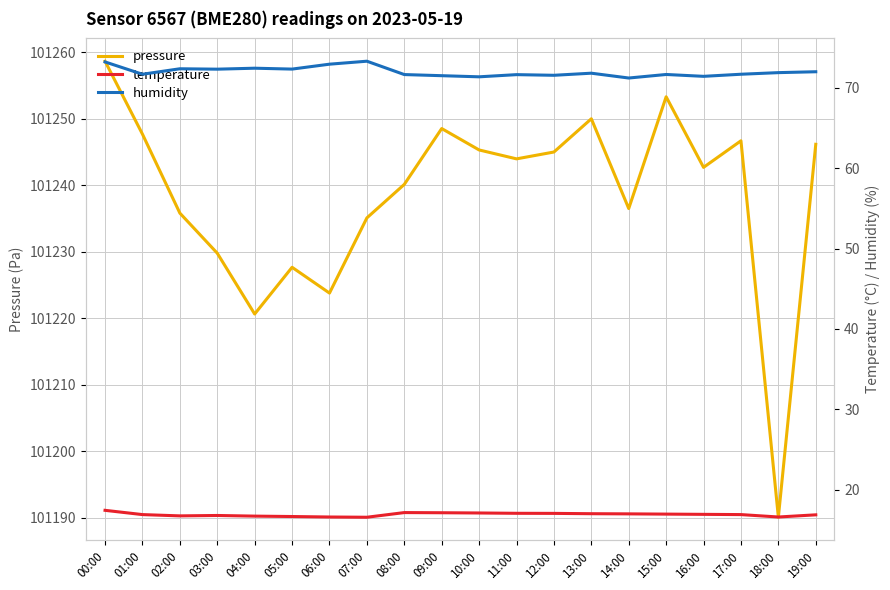

List the labels in order of temperature value, largest first.

00:00, 08:00, 09:00, 10:00, 11:00, 12:00, 13:00, 14:00, 15:00, 16:00, 01:00, 17:00, 19:00, 03:00, 02:00, 04:00, 05:00, 06:00, 18:00, 07:00